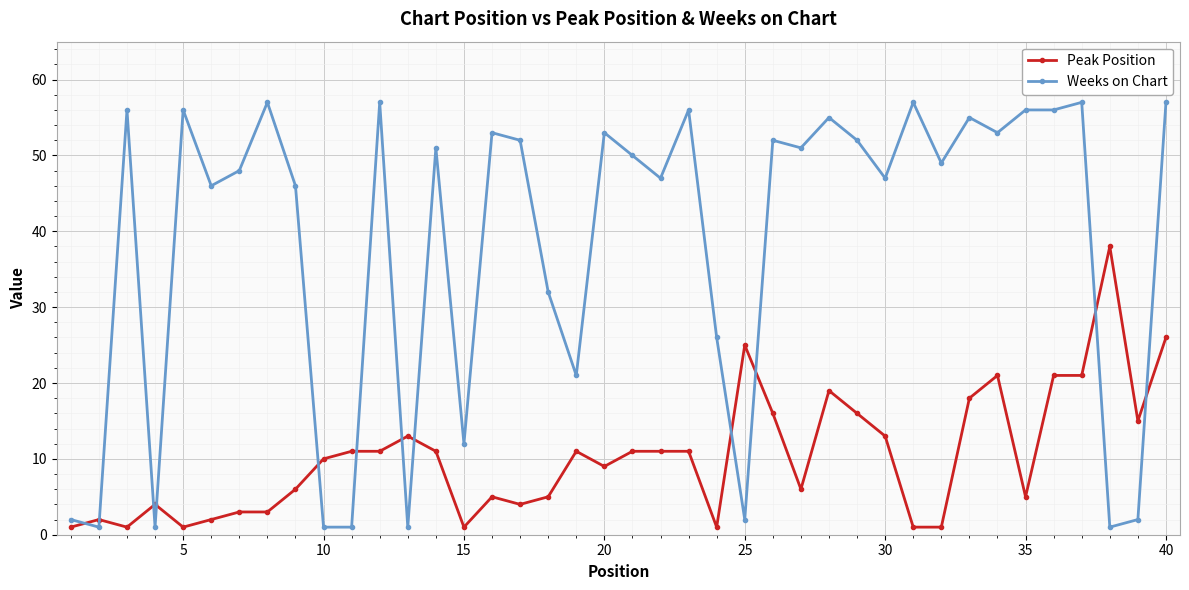

Which series has the widest spread of values?

Weeks on Chart